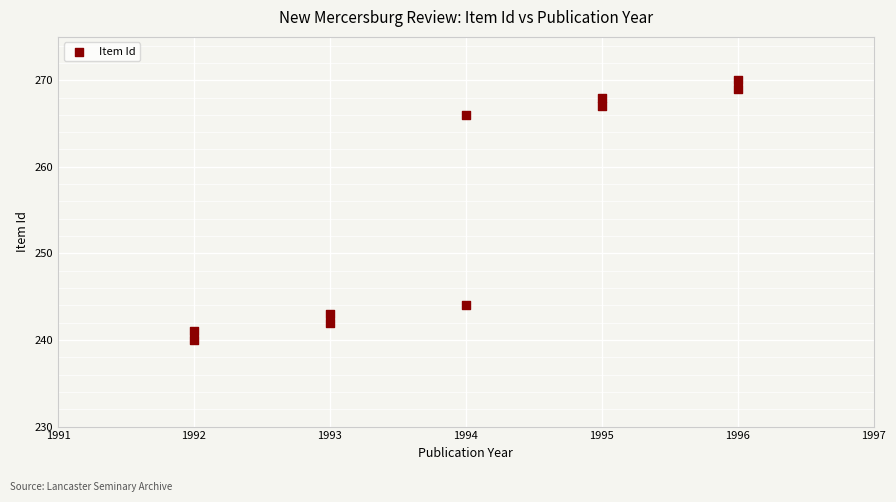

What is the average X value?

1994